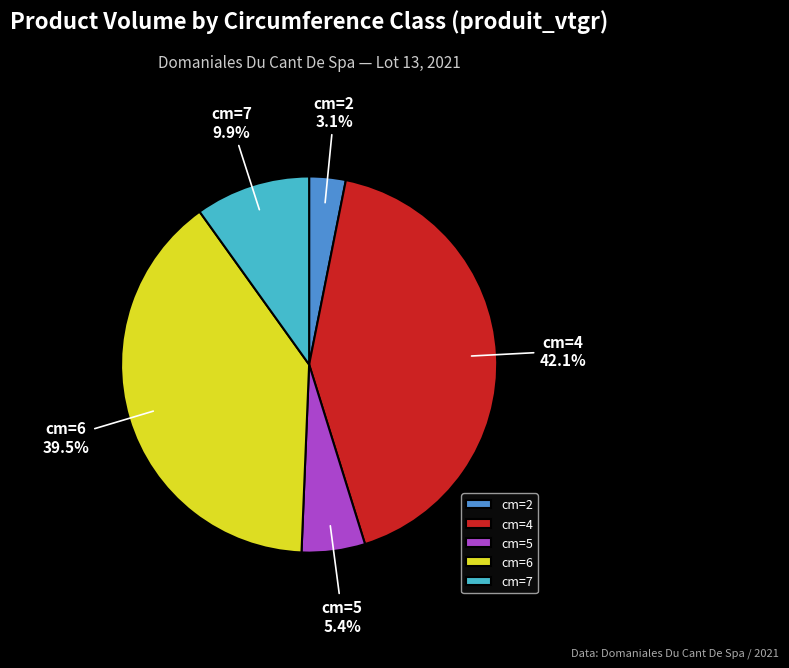

Is it true that cm=5 is 5% of the pie?

True